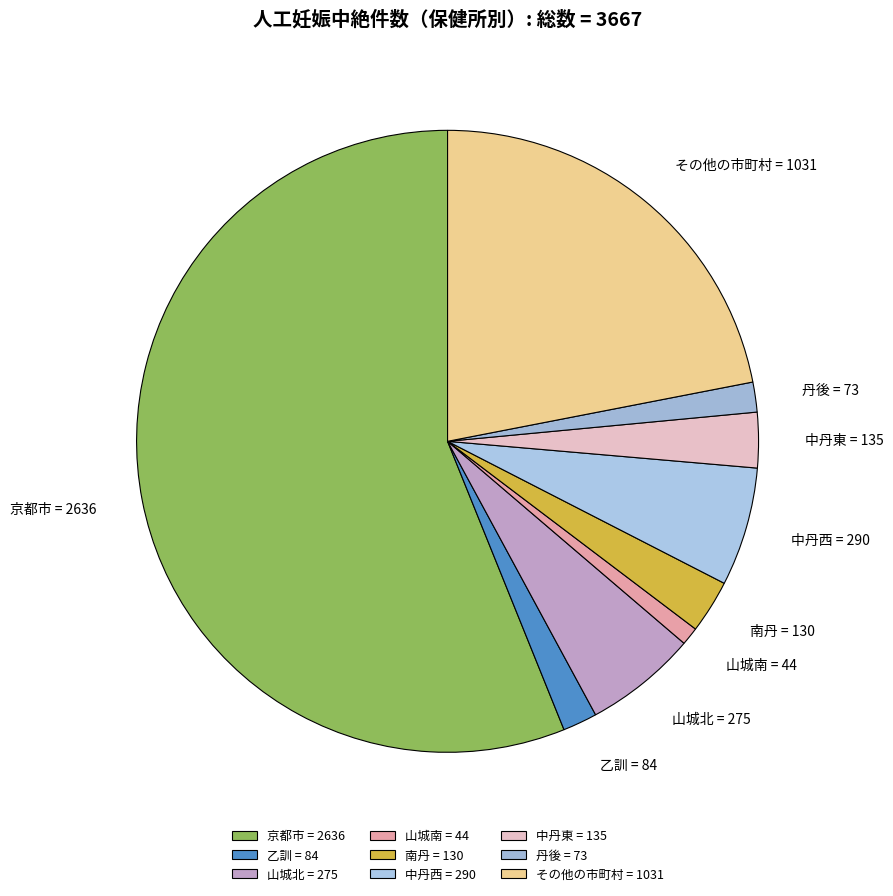

Approximately how many times larger is the value at 中丹東 compared to 丹後?

1.8